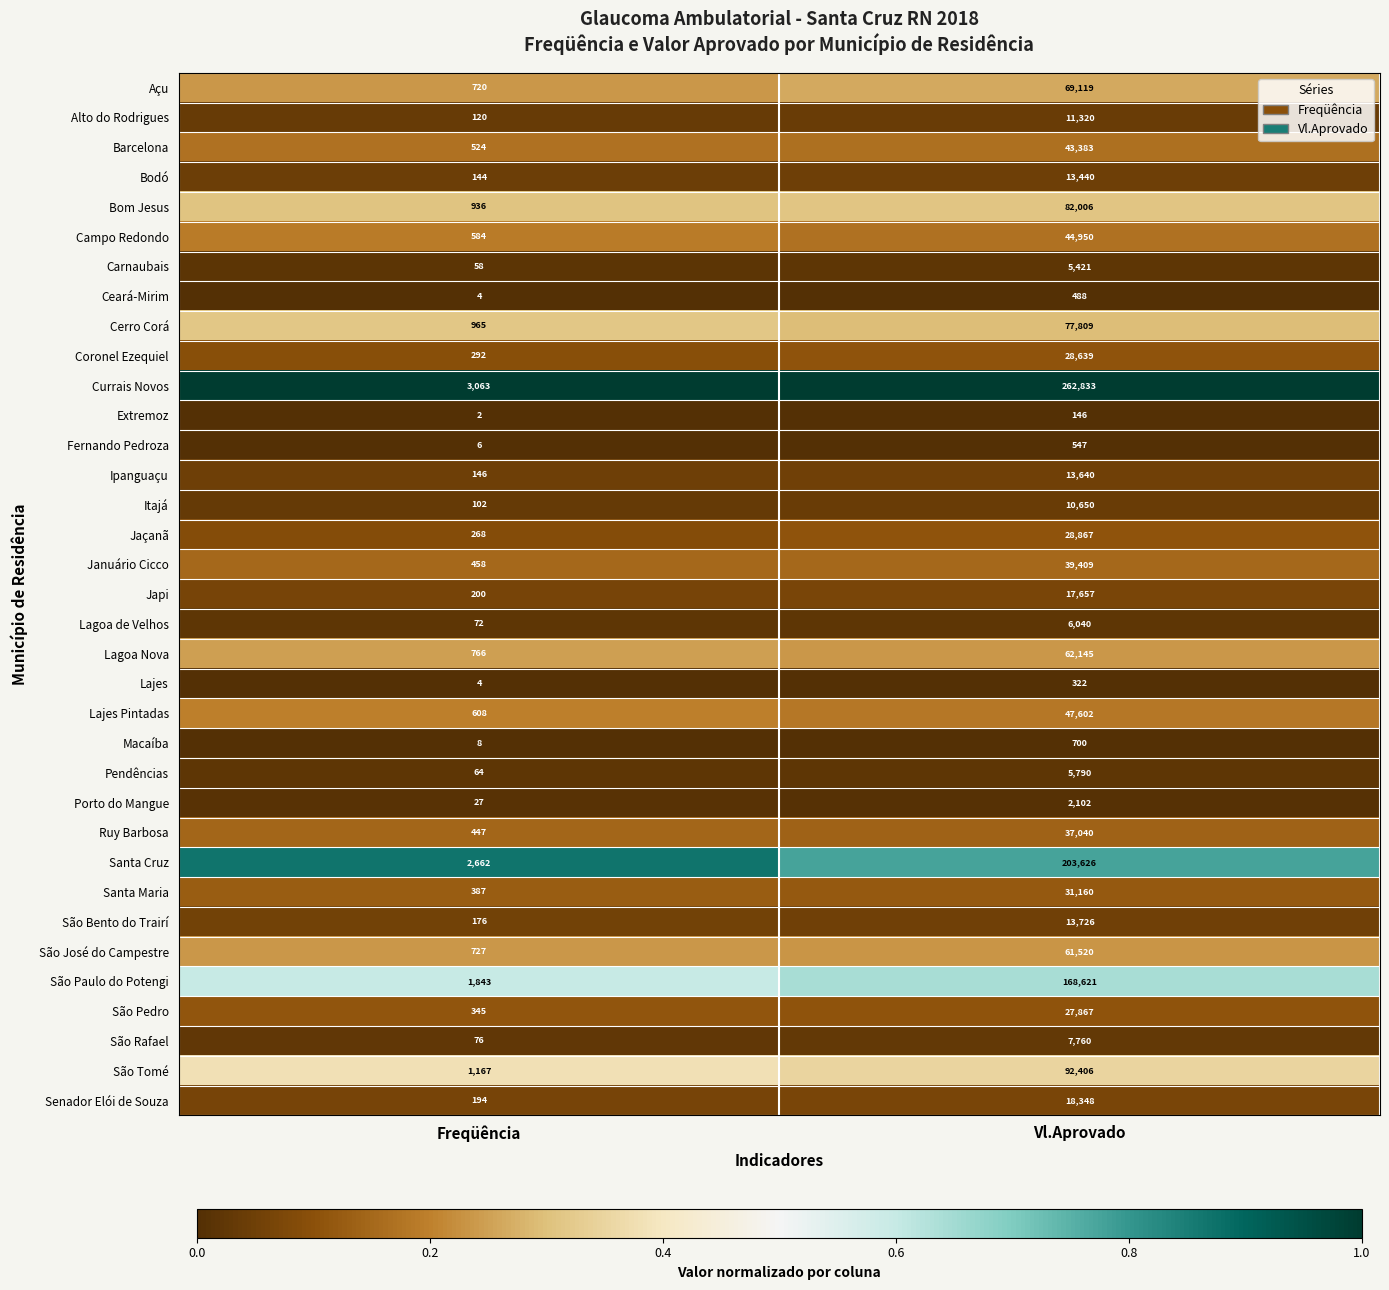

List the series in order of their peak value, highest first.

Currais Novos, Santa Cruz, São Paulo do Potengi, São Tomé, Bom Jesus, Cerro Corá, Açu, Lagoa Nova, São José do Campestre, Lajes Pintadas, Campo Redondo, Barcelona, Januário Cicco, Ruy Barbosa, Santa Maria, Jaçanã, Coronel Ezequiel, São Pedro, Senador Elói de Souza, Japi, São Bento do Trairí, Ipanguaçu, Bodó, Alto do Rodrigues, Itajá, São Rafael, Lagoa de Velhos, Pendências, Carnaubais, Porto do Mangue, Macaíba, Fernando Pedroza, Ceará-Mirim, Lajes, Extremoz